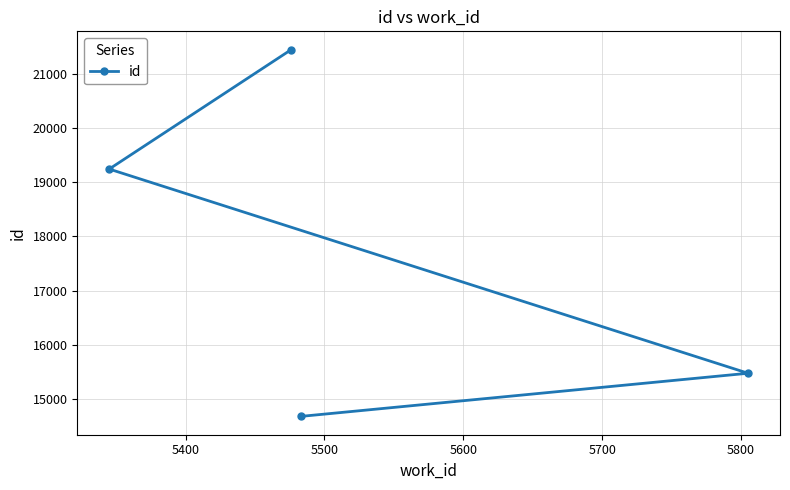

What is the sum of all values?

70843